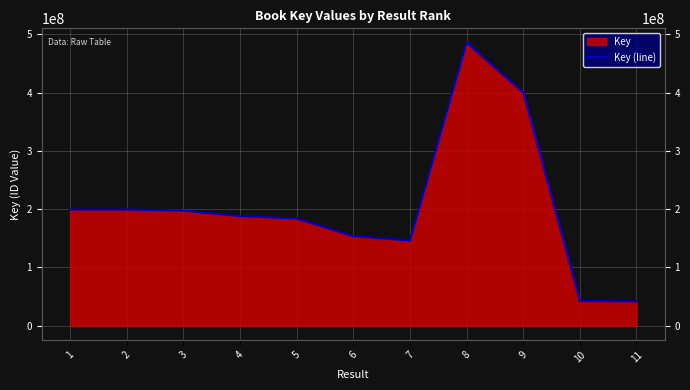

List the labels in order of value, smallest first.

11, 10, 7, 6, 5, 4, 3, 2, 1, 9, 8